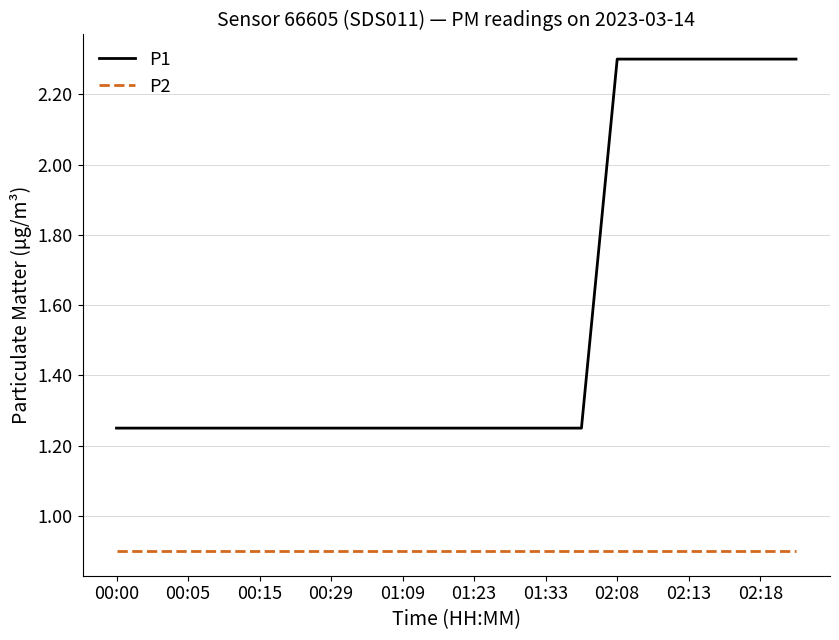

What is the greatest value displayed?

2.3